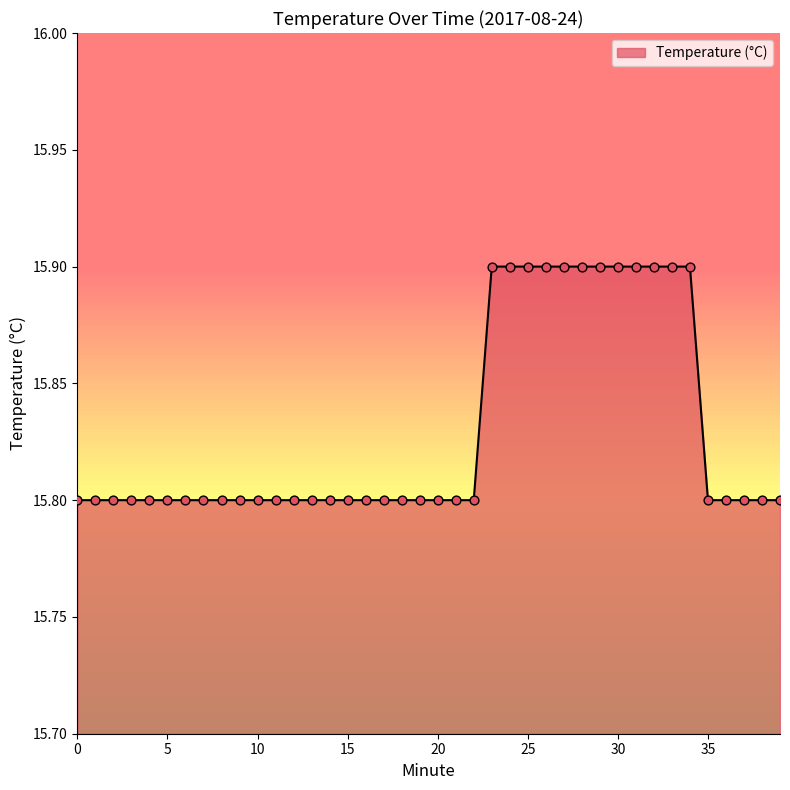

What is the maximum value shown in the chart?

15.9